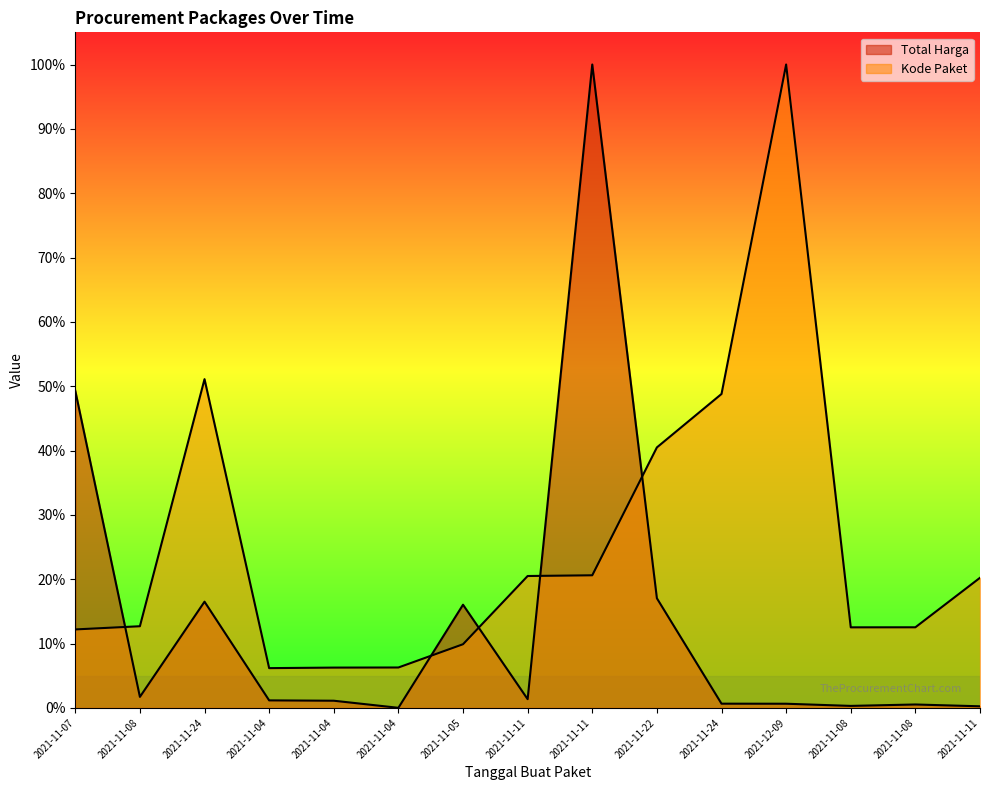

Reading right to left, what are all the values shown in this chart?

Total Harga: 2021-11-11=0.0	2021-11-08=0.0	2021-11-08=0.0	2021-12-09=0.0	2021-11-24=0.0	2021-11-22=0.2	2021-11-11=1.0	2021-11-11=0.0	2021-11-05=0.2	2021-11-04=0.0	2021-11-04=0.0	2021-11-04=0.0	2021-11-24=0.2	2021-11-08=0.0	2021-11-07=0.5
Kode Paket: 2021-11-11=0.2	2021-11-08=0.1	2021-11-08=0.1	2021-12-09=1.0	2021-11-24=0.5	2021-11-22=0.4	2021-11-11=0.2	2021-11-11=0.2	2021-11-05=0.1	2021-11-04=0.1	2021-11-04=0.1	2021-11-04=0.1	2021-11-24=0.5	2021-11-08=0.1	2021-11-07=0.1